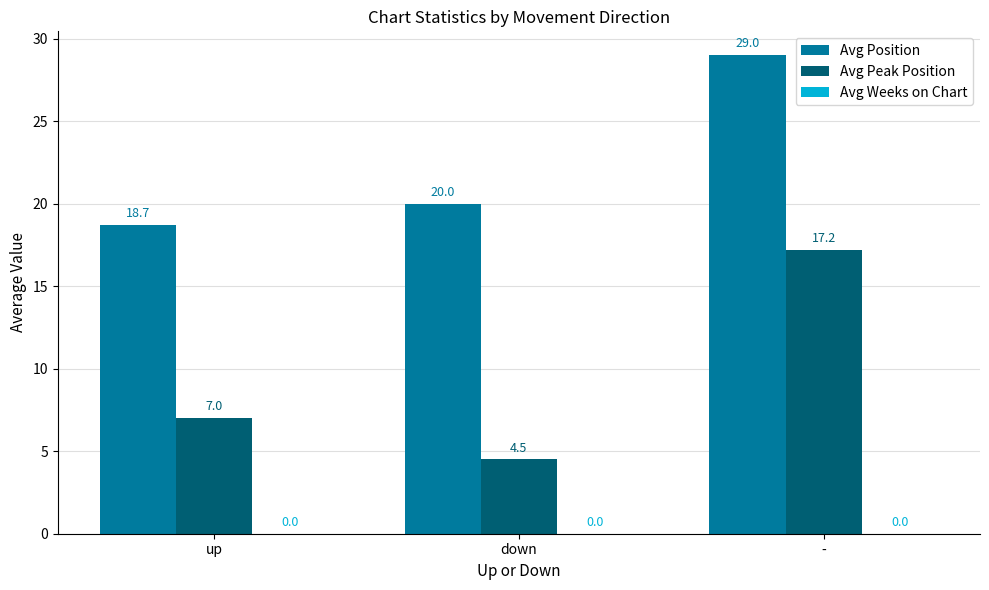

What is the total value across all series at down?

24.5